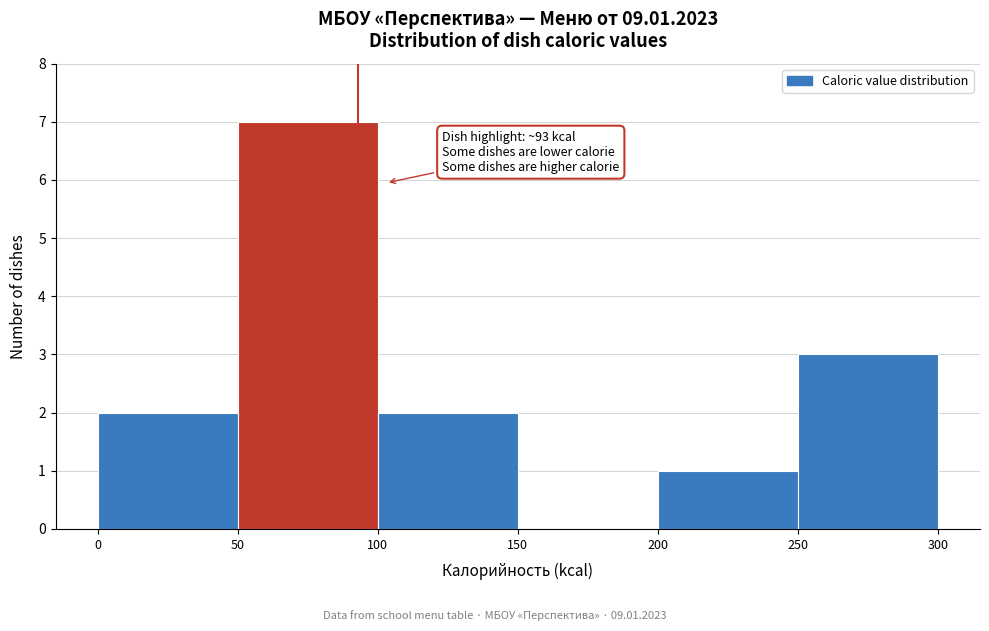

Over which range of the x-axis is the bar tallest?

50 to 100